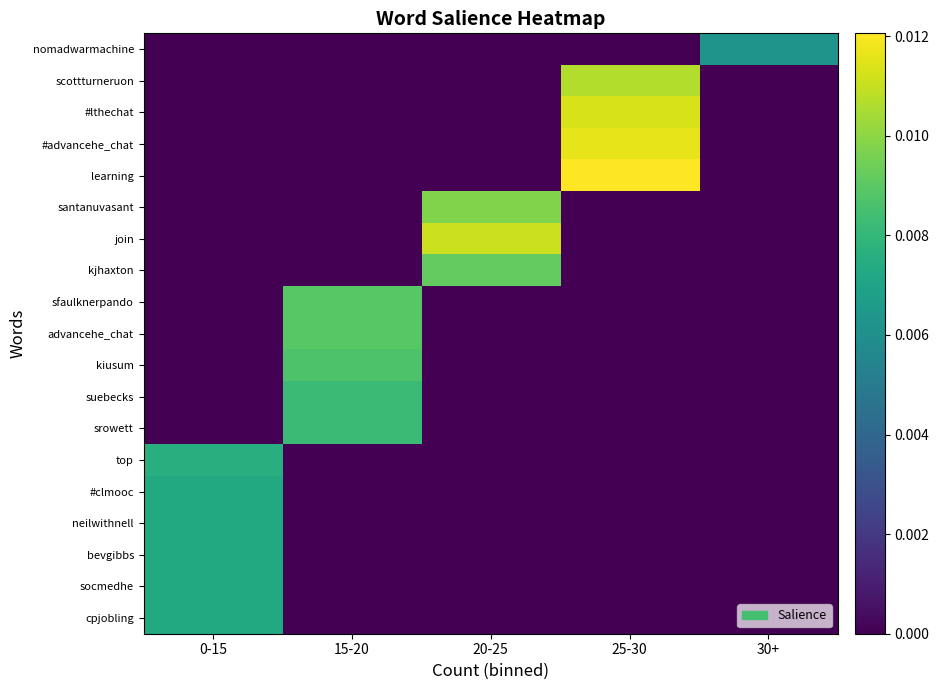

Which series changed the most between 15-20 and 30+?

sfaulknerpando